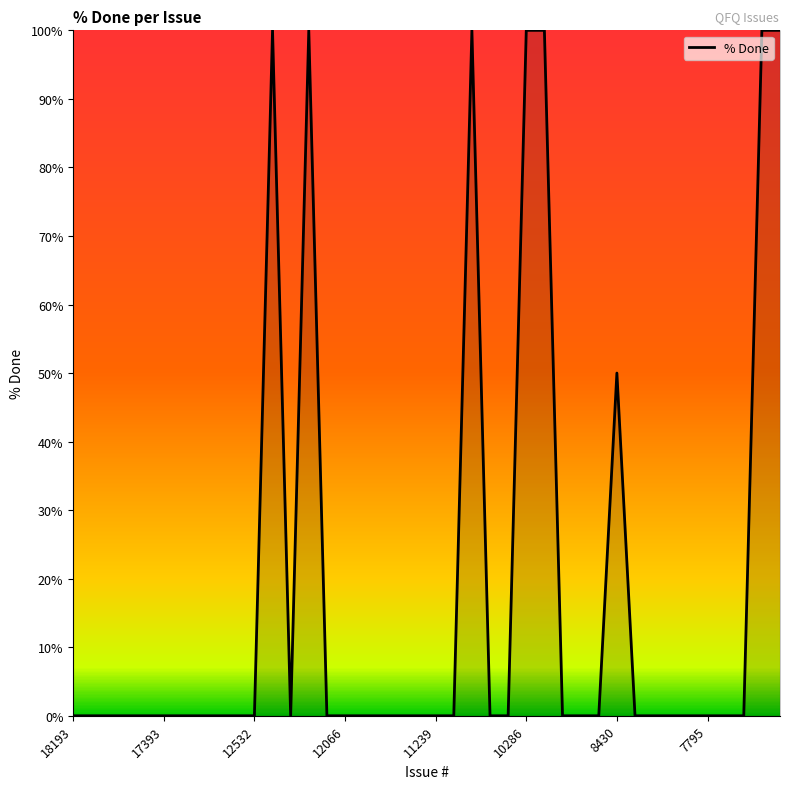

What is the maximum value shown in the chart?

100